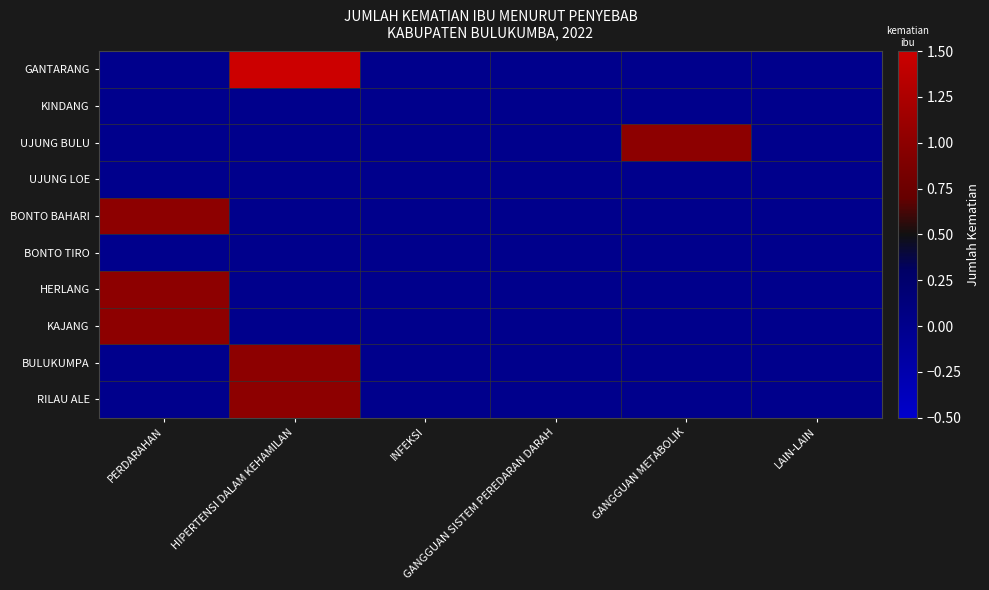

What is the total value across all series at GANGGUAN METABOLIK?

1